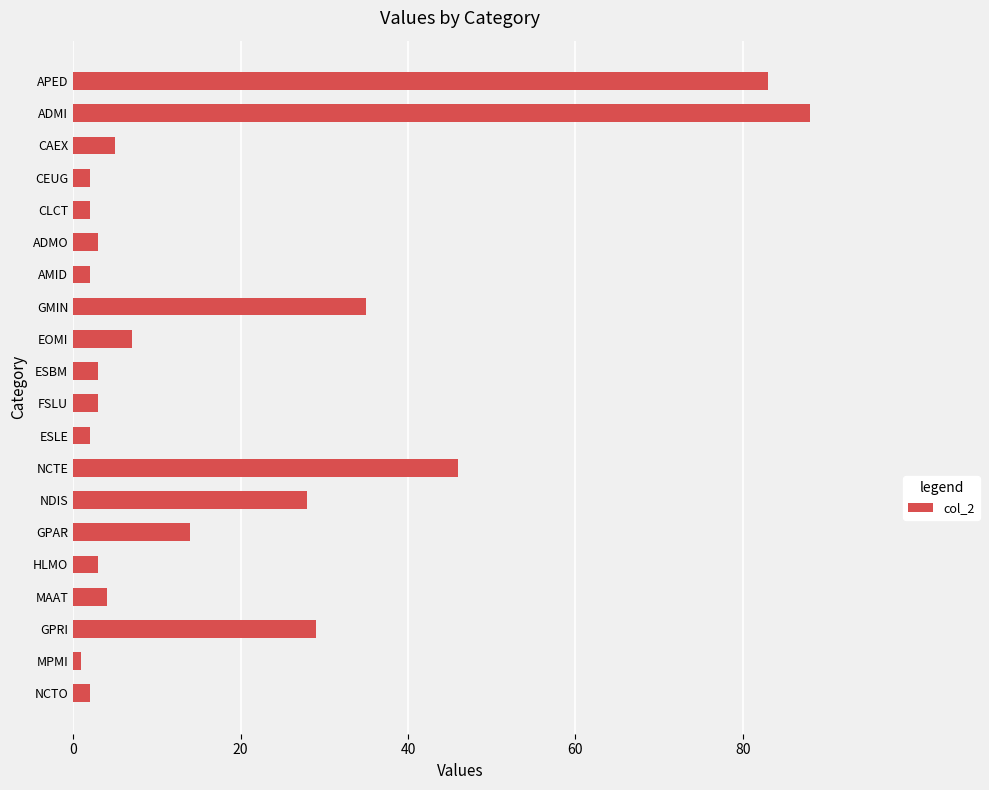

How many distinct data groups are displayed?

1